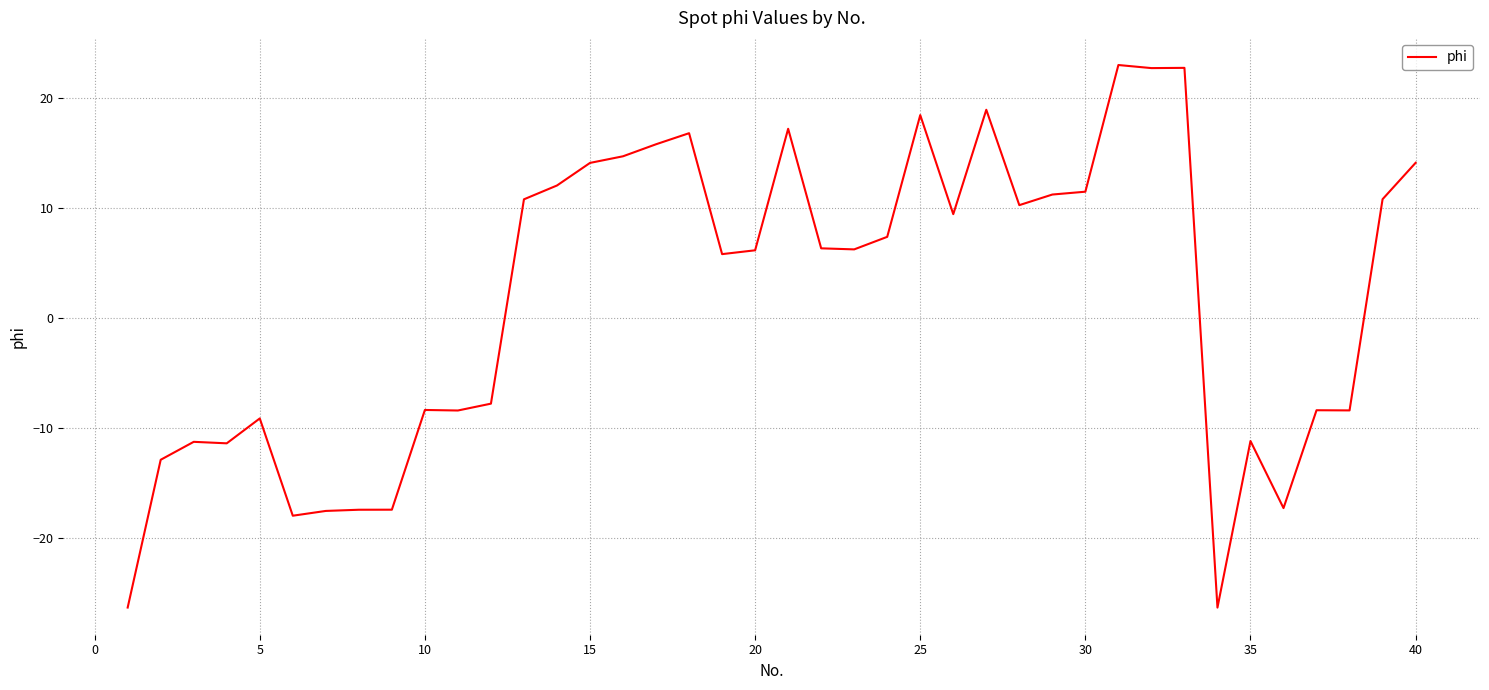

What is the maximum value shown in the chart?

23.0